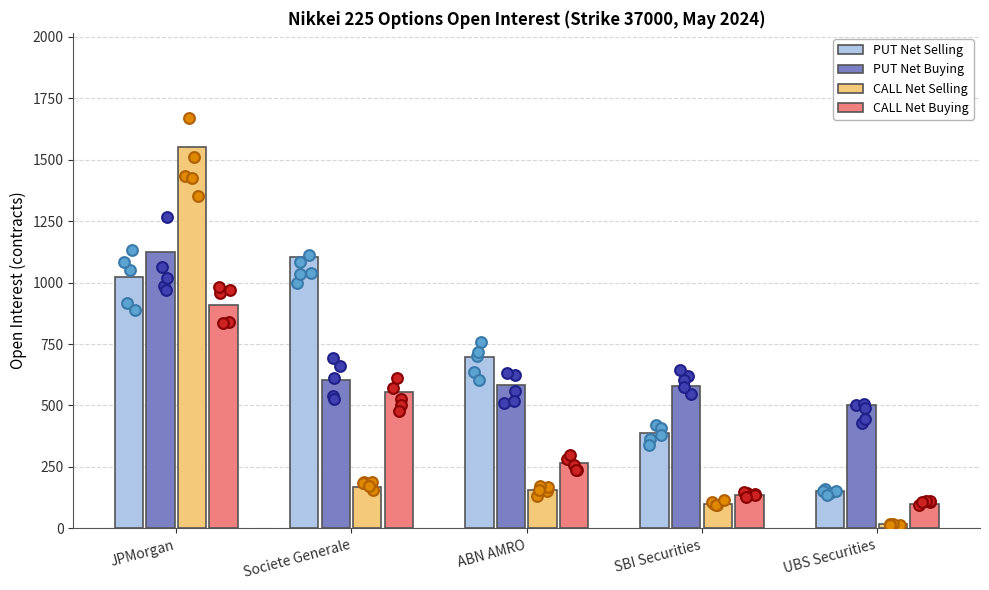

What is the total value across all series at UBS Securities?

769